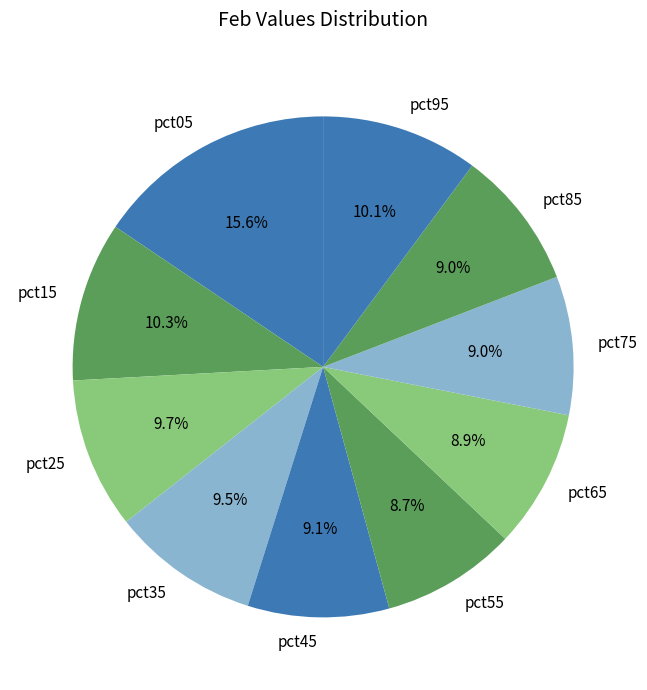

Which category has the biggest portion of the pie?

pct05